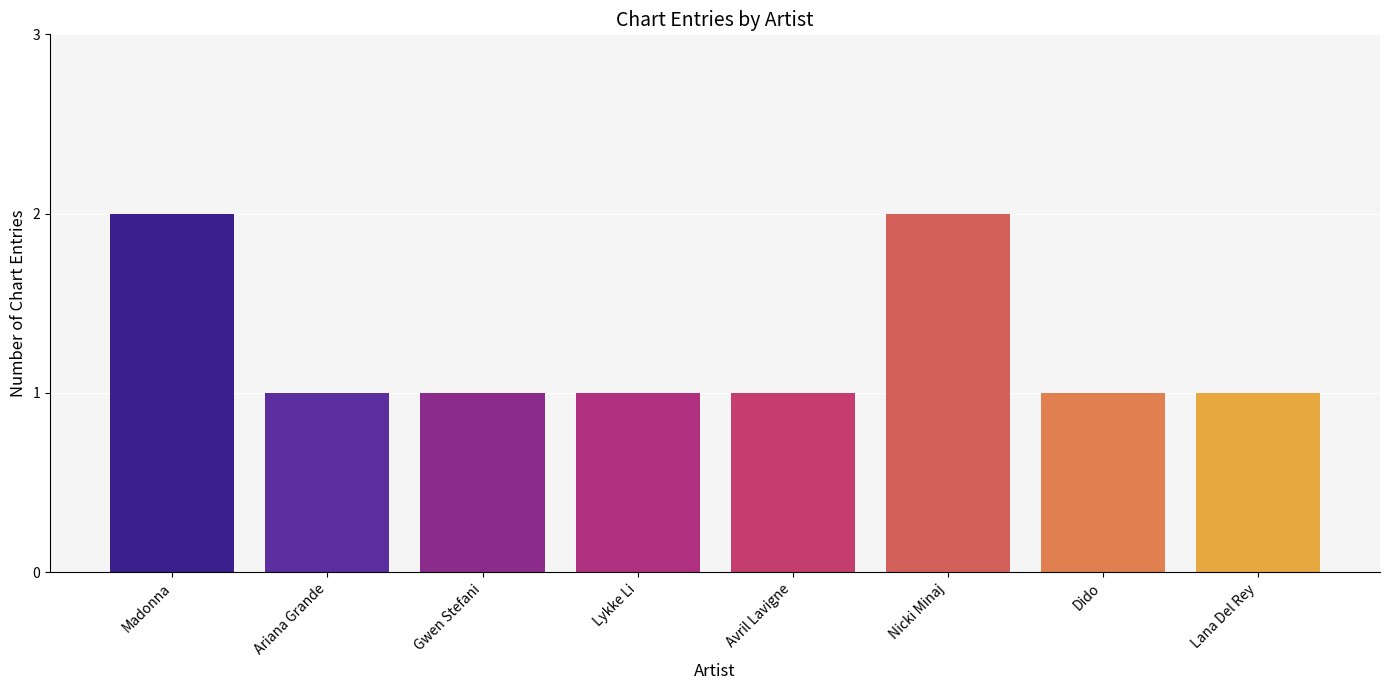

The value at Lykke Li is 0. True or false?

False